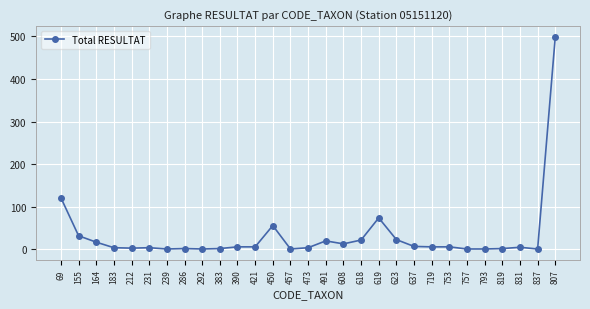

Count the number of categories in the chart.

29